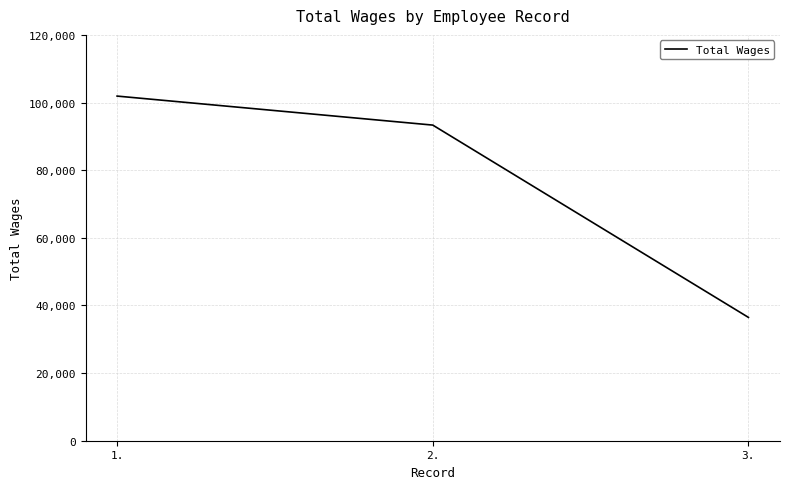

List the labels in order of value, largest first.

1., 2., 3.